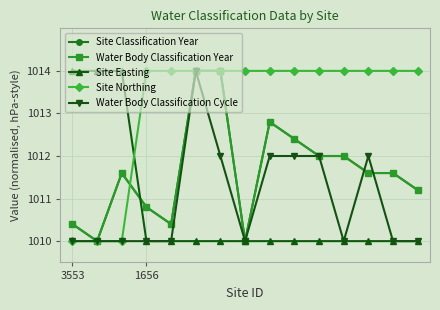

Does the chart have visible grid lines?

Yes